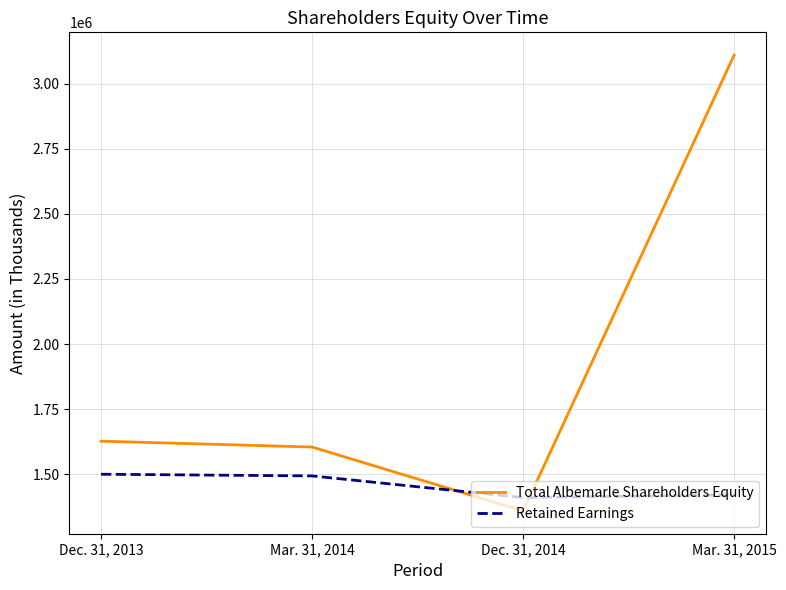

What is the maximum value for Total Albemarle Shareholders Equity?

3109383